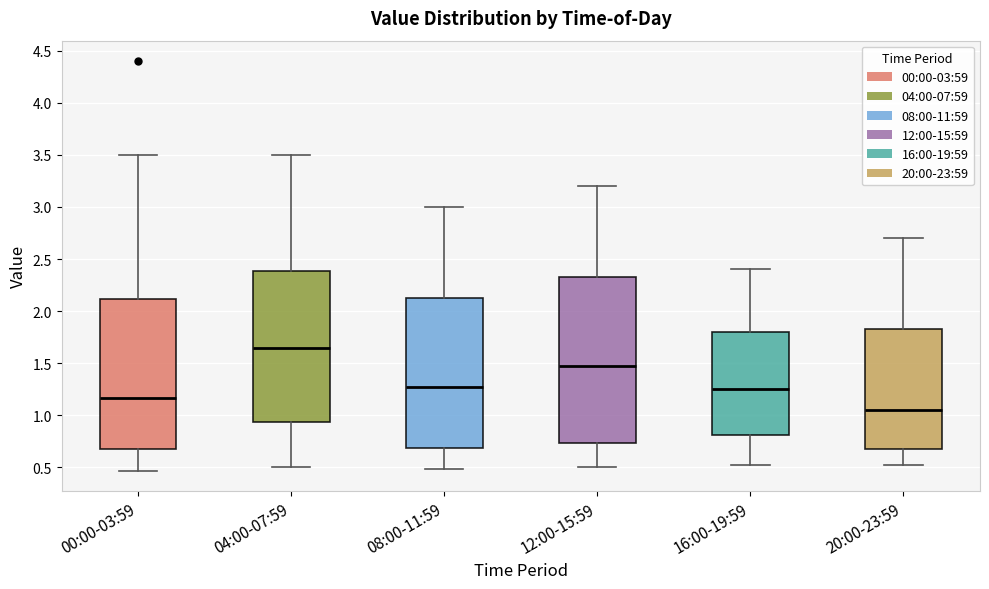

Which box's median line is the highest?

04:00-07:59